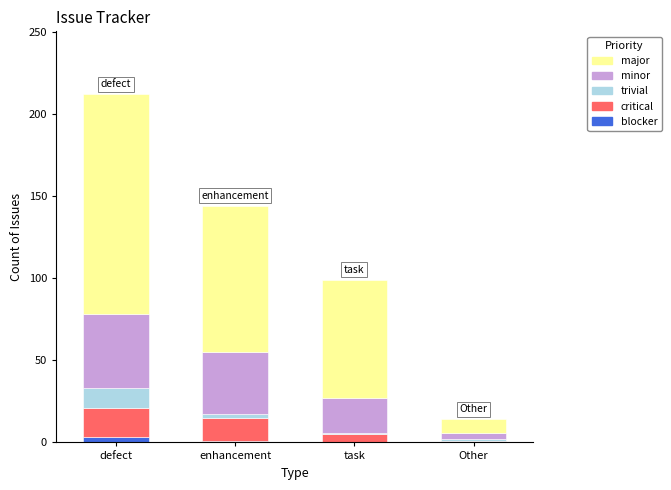

At which category is the sum across all series the highest?

defect